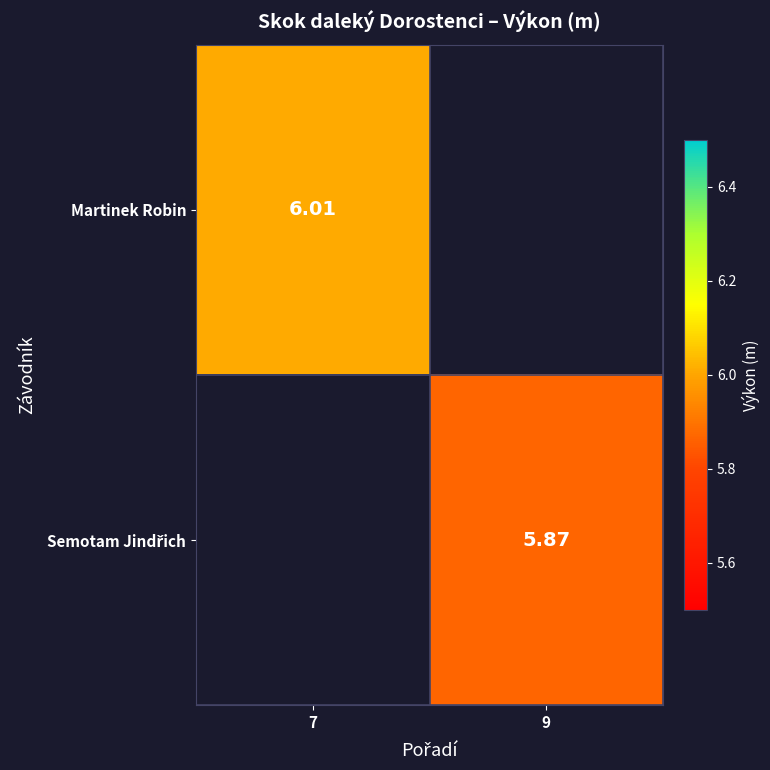

What is the approximate value of Semotam Jindřich at 9?

5.9